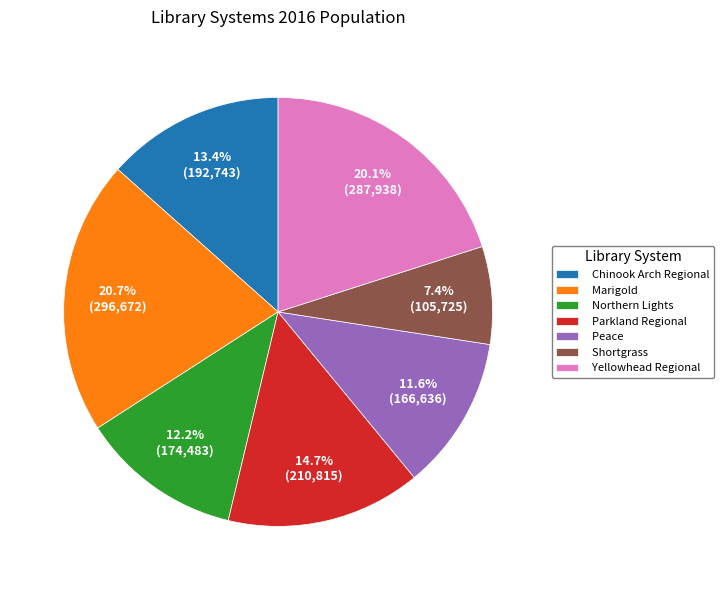

How many slices are in this pie chart?

7